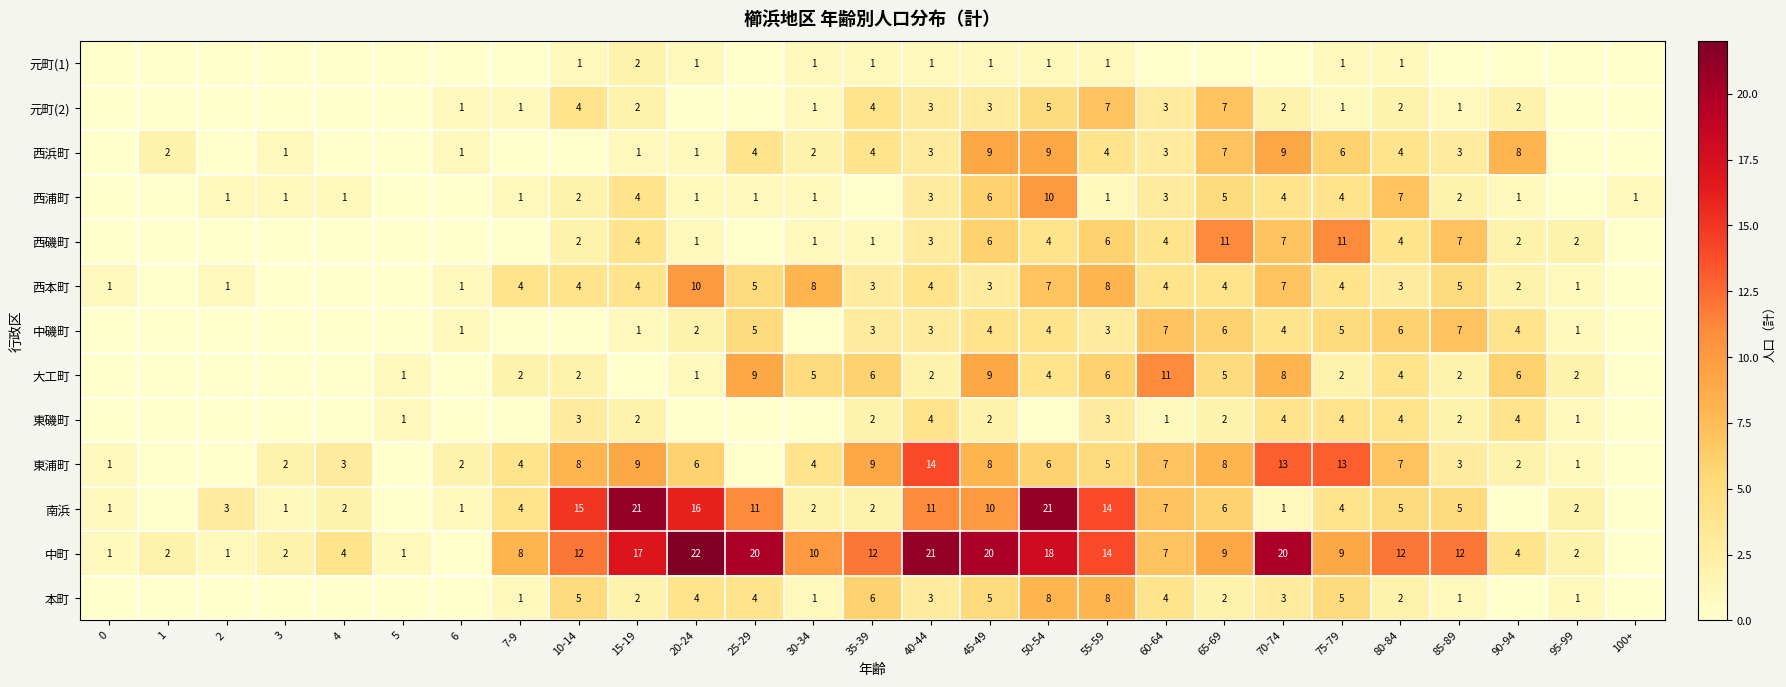

What is the difference between the highest and lowest values at 55-59?

13